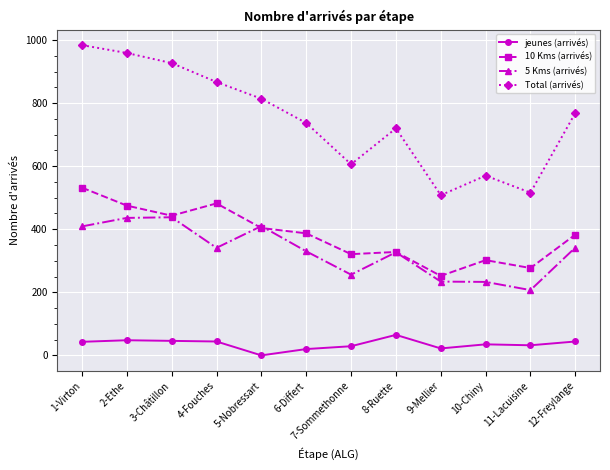

True or false: 10 Kms (arrivés) and Total (arrivés) cross at least once.

False